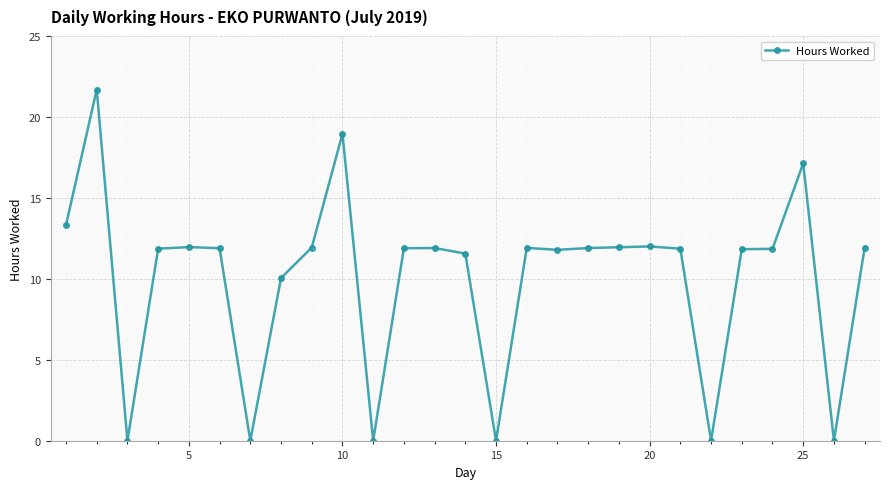

What is the maximum value shown in the chart?

21.7